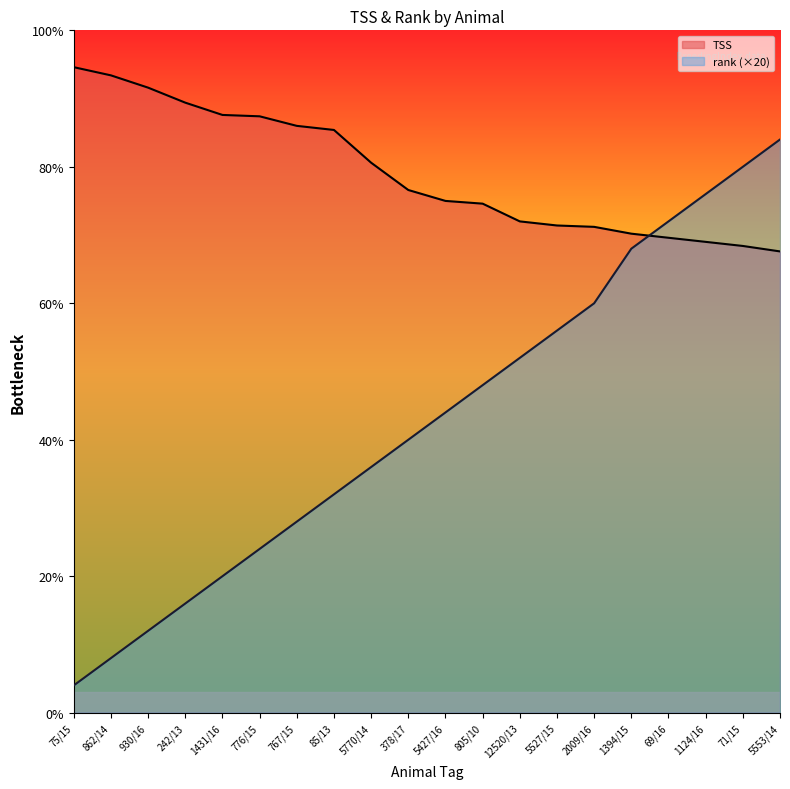

What is the label of the 9th point from the right?

805/10